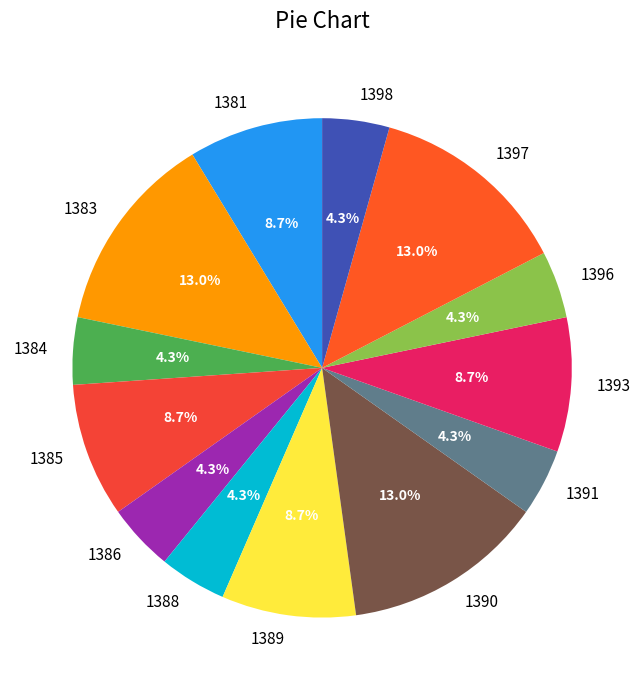

Which has a higher value, 1393 or 1384?

1393